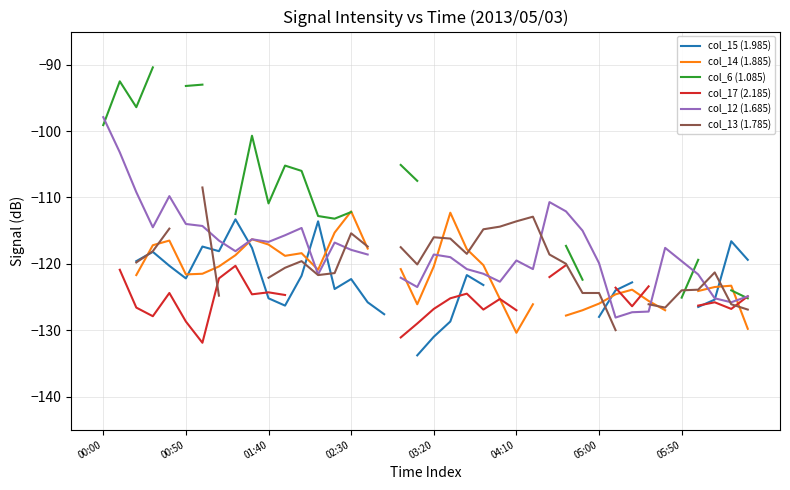

Rank the series at 34 from lowest to highest value.

col_15 (1.985), col_14 (1.885), col_6 (1.085), col_17 (2.185), col_13 (1.785), col_12 (1.685)